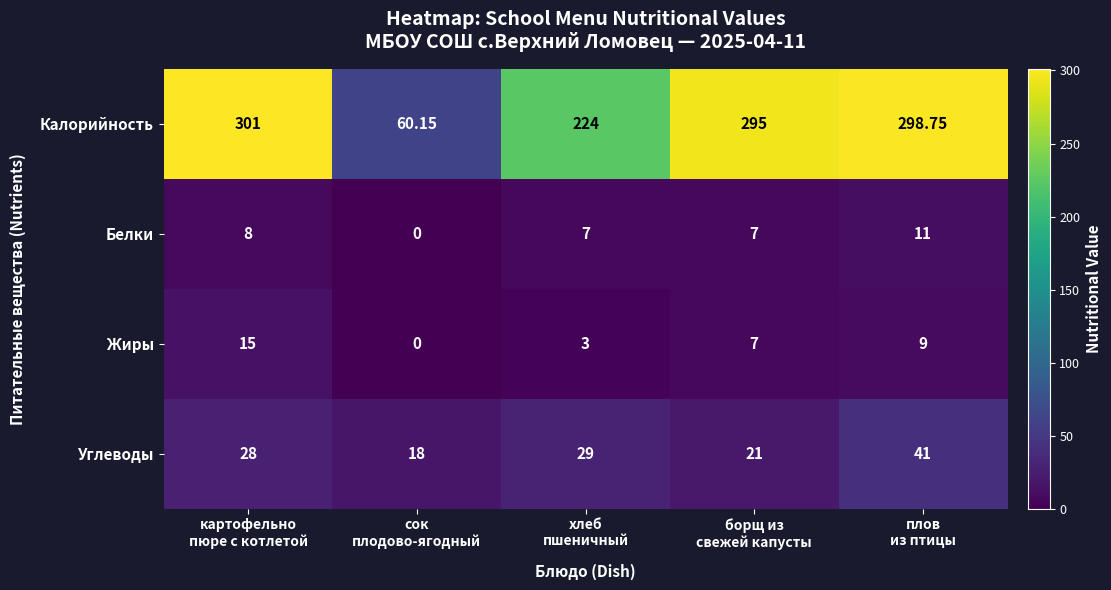

Rank the series by their maximum value, from highest to lowest.

Калорийность, Углеводы, Жиры, Белки